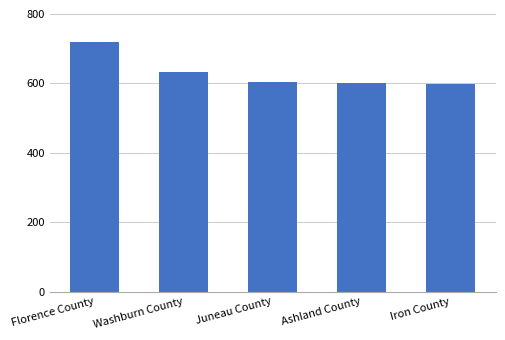

What is the greatest value displayed?

718.8